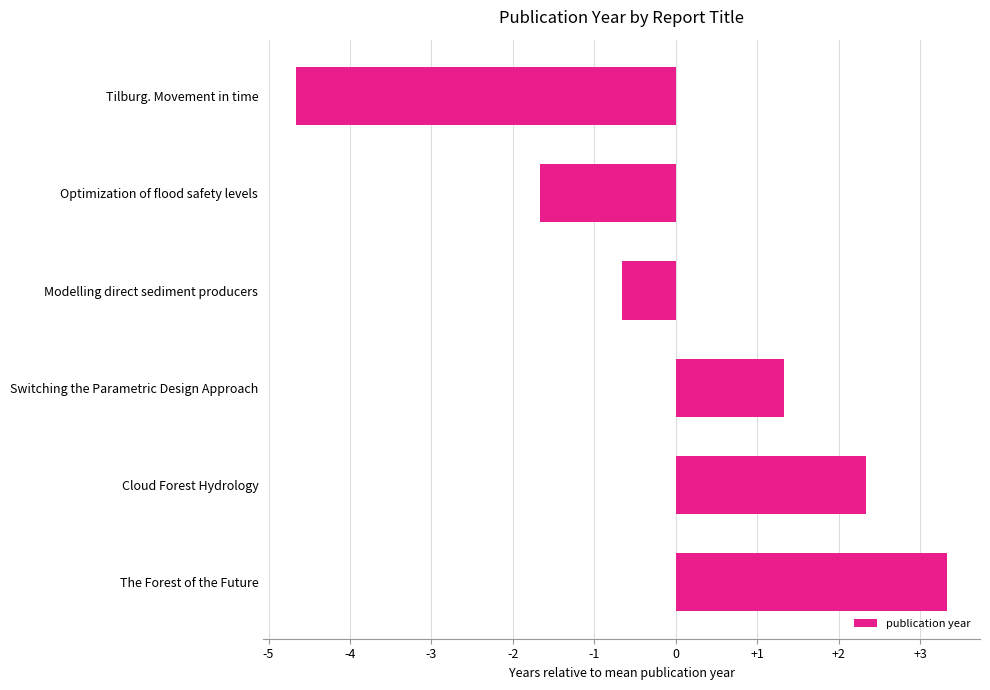

The chart shows a value of -2.4 at Tilburg. Movement in time. True or false?

False